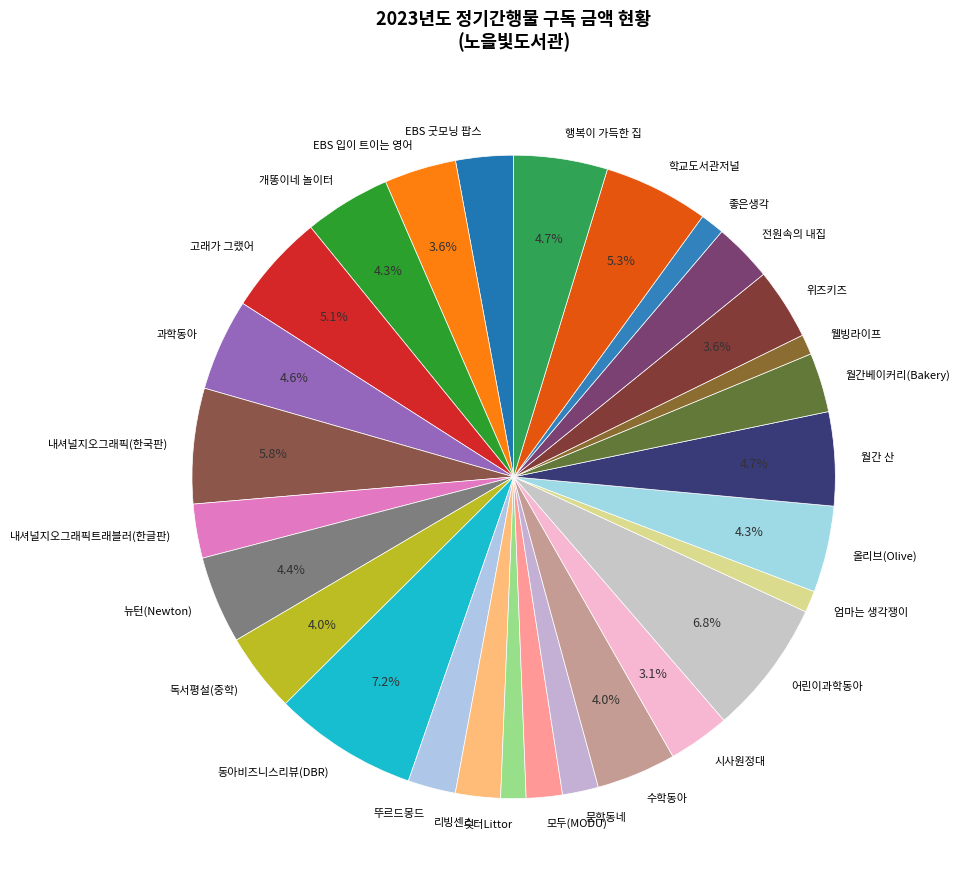

The EBS 입이 트이는 영어 slice represents 4% of the pie. True or false?

True